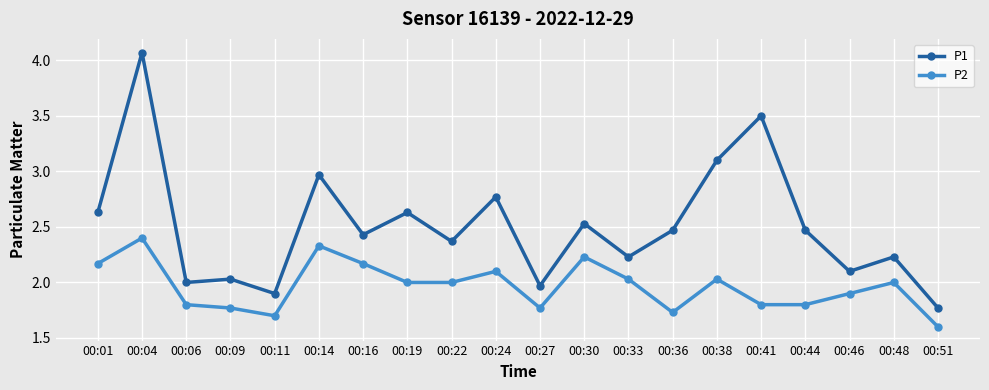

At which label does P1 first exceed 2?

00:01